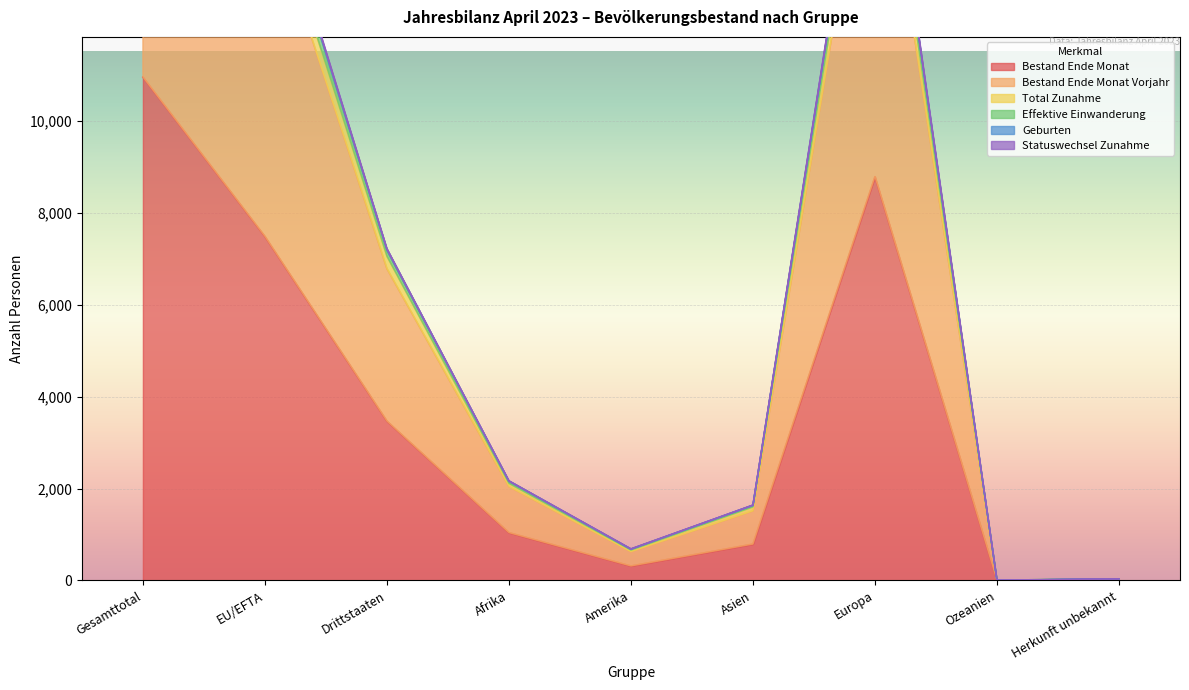

Read the Bestand Ende Monat value at Gesamttotal.

10950